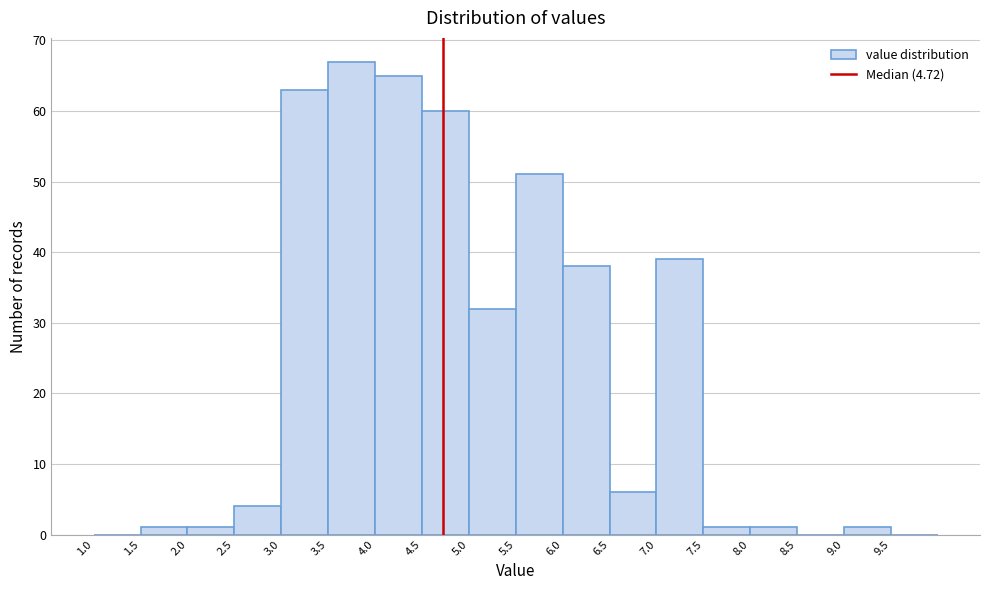

What is the height of the bar covering 5.0 to 5.5 on the x-axis? The values are not printed on the chart, so give them approximately, as read against the axis.

32